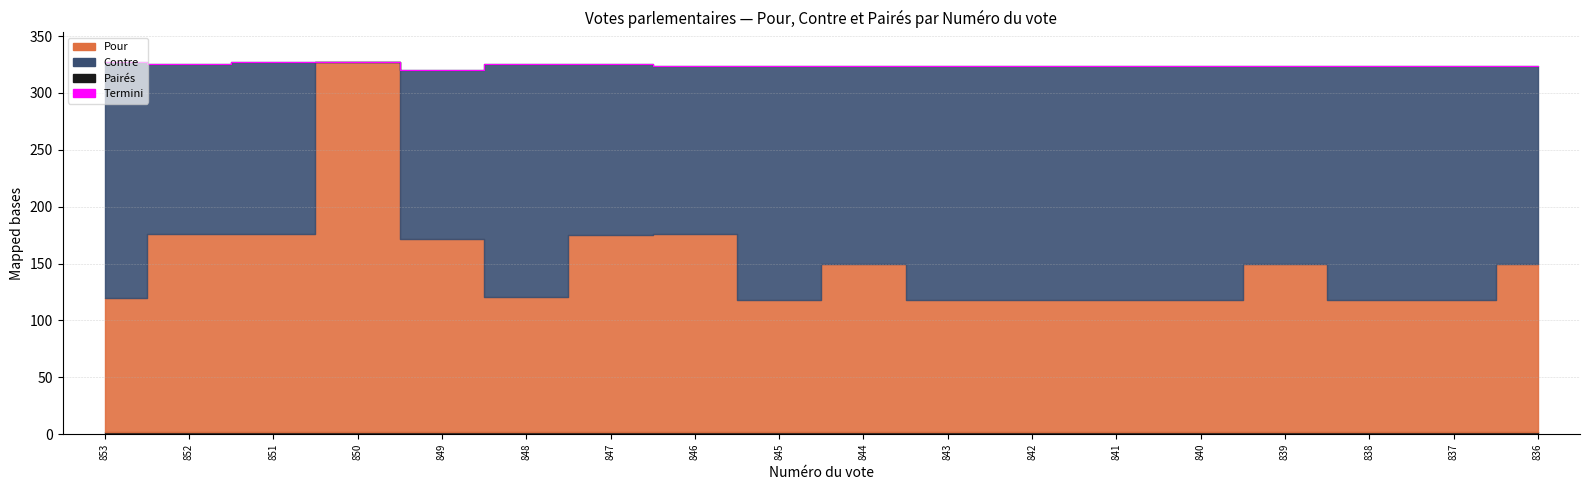

Where is the data nearest to the value 323?

846